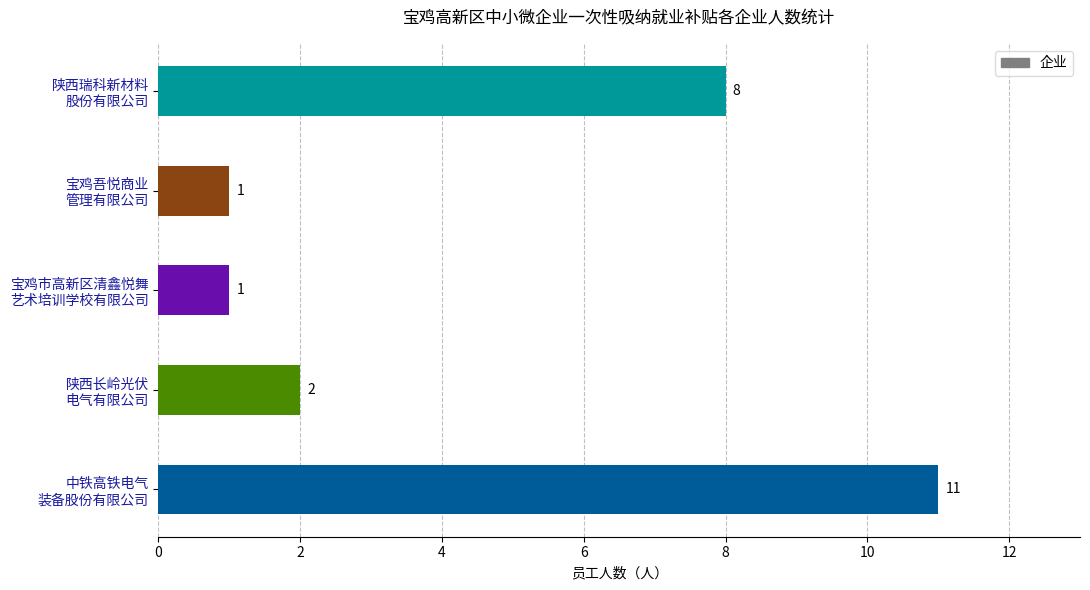

What is the greatest value displayed?

11